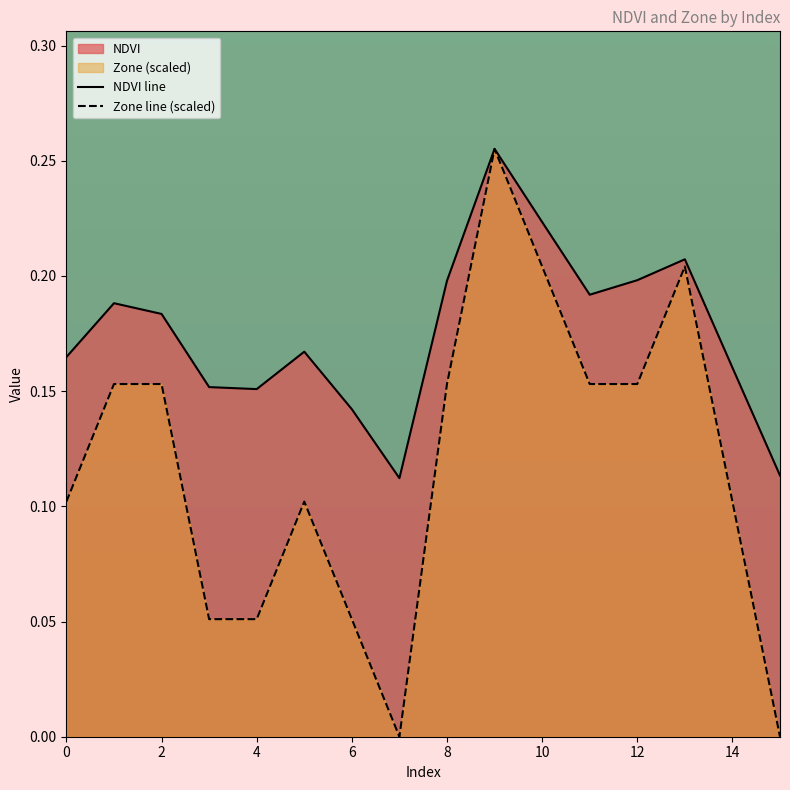

Which series changed the most between 9 and 12?

Zone line (scaled)